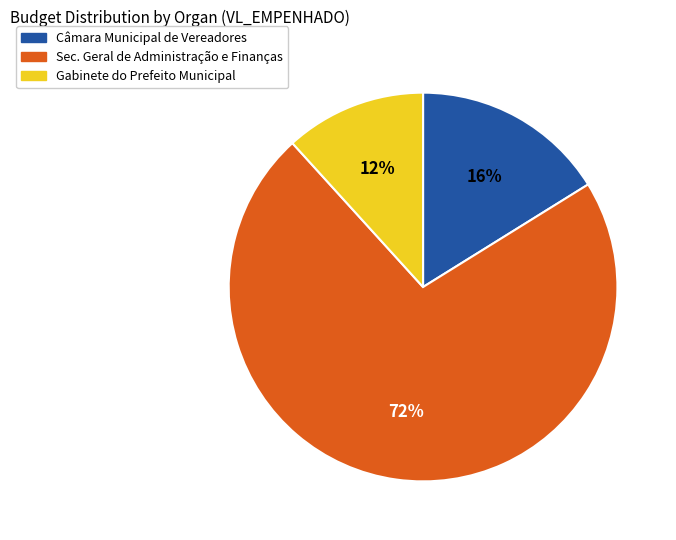

Is the sum of Gabinete do Prefeito Municipal and Sec. Geral de Administração e Finanças greater than half?

Yes